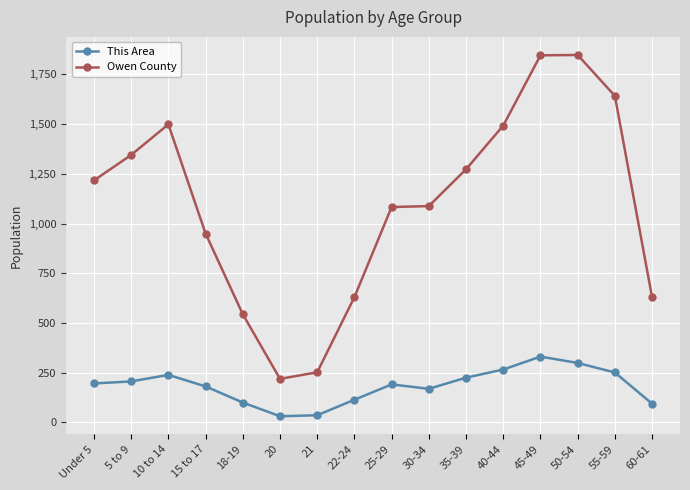

What is the greatest value displayed?

1848